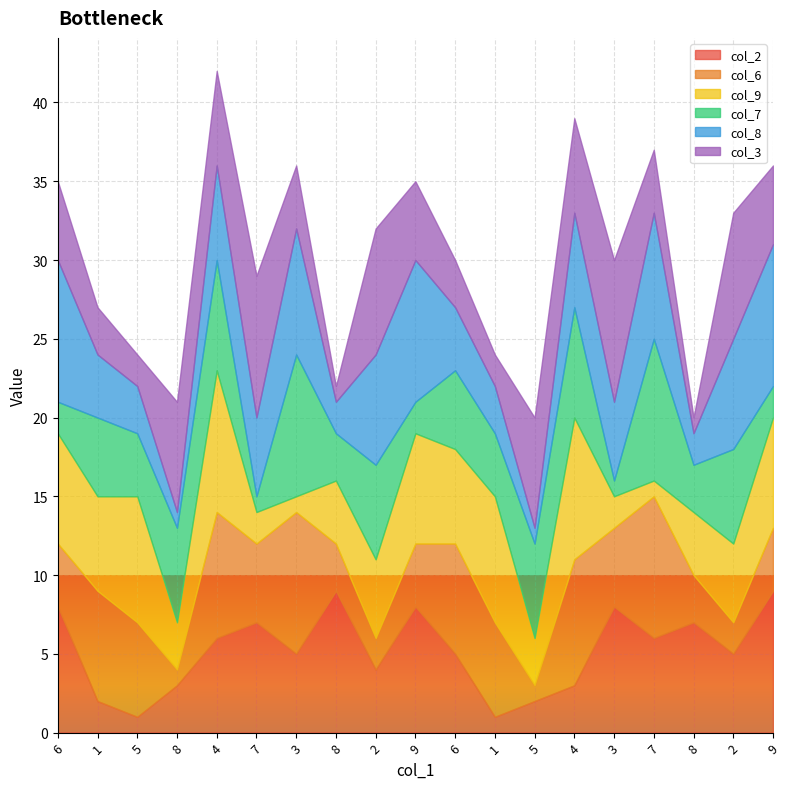

What is the value of the col_2 point at the 5th from the left?

6